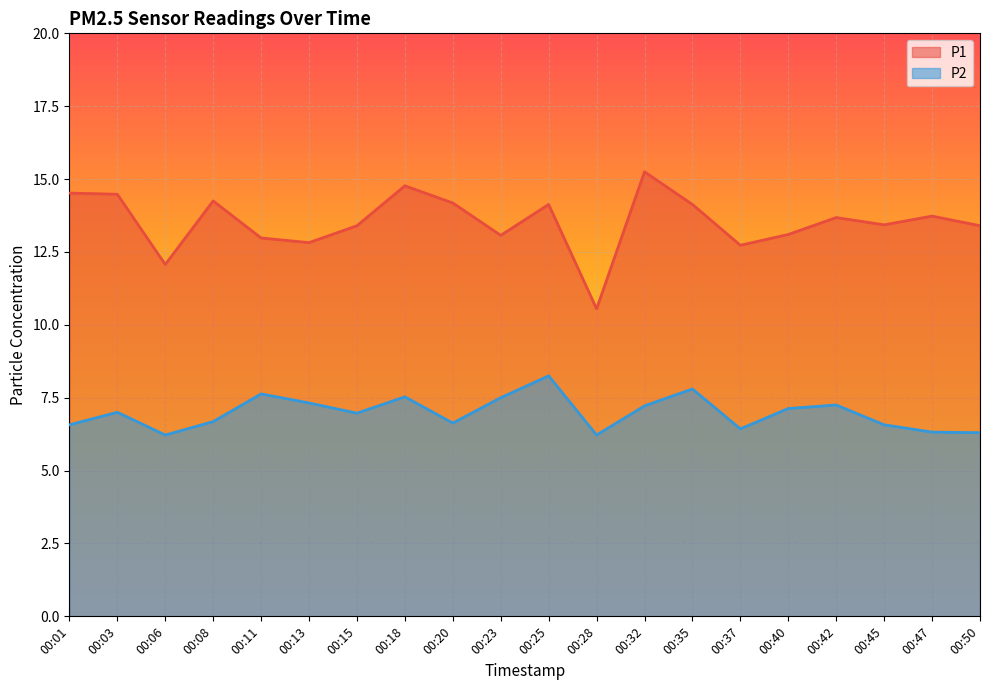

At how many categories does at least one series exceed 13?

15